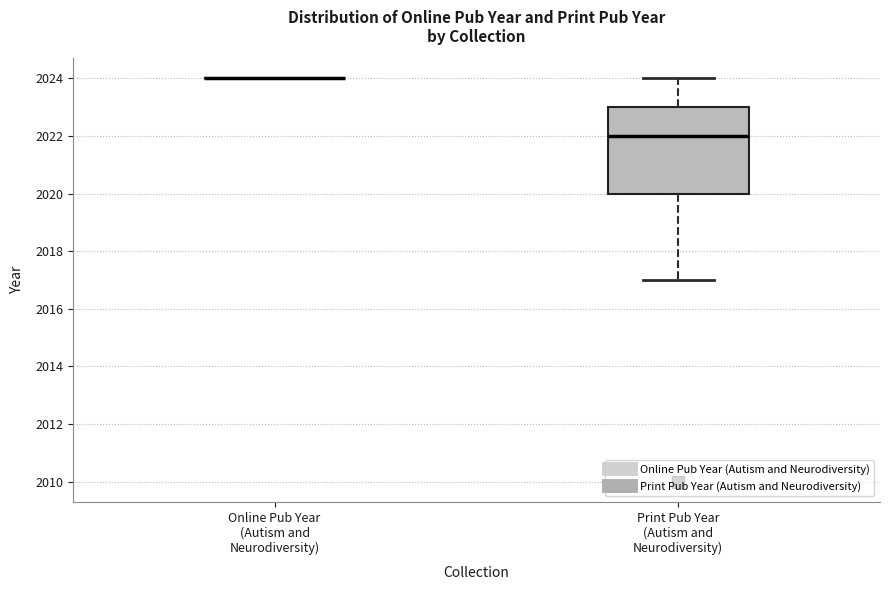

Which box is the tallest, from its lower edge to its upper edge?

Print Pub Year (Autism and Neurodiversity)